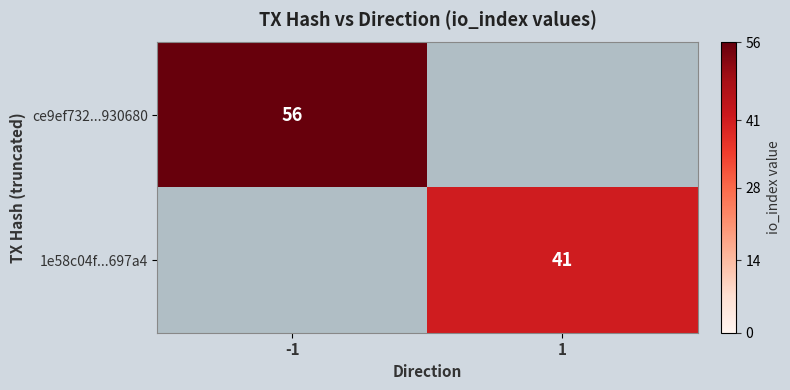

Is it true that ce9ef732...930680 equals 56 at -1?

True